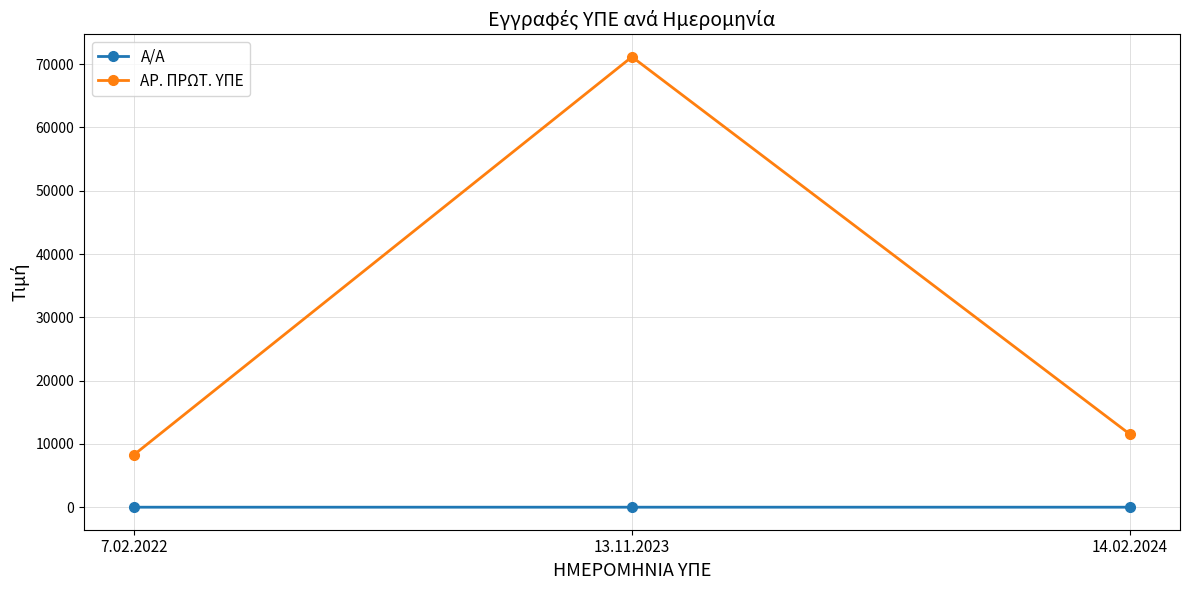

Read the Α/Α value at 7.02.2022.

1